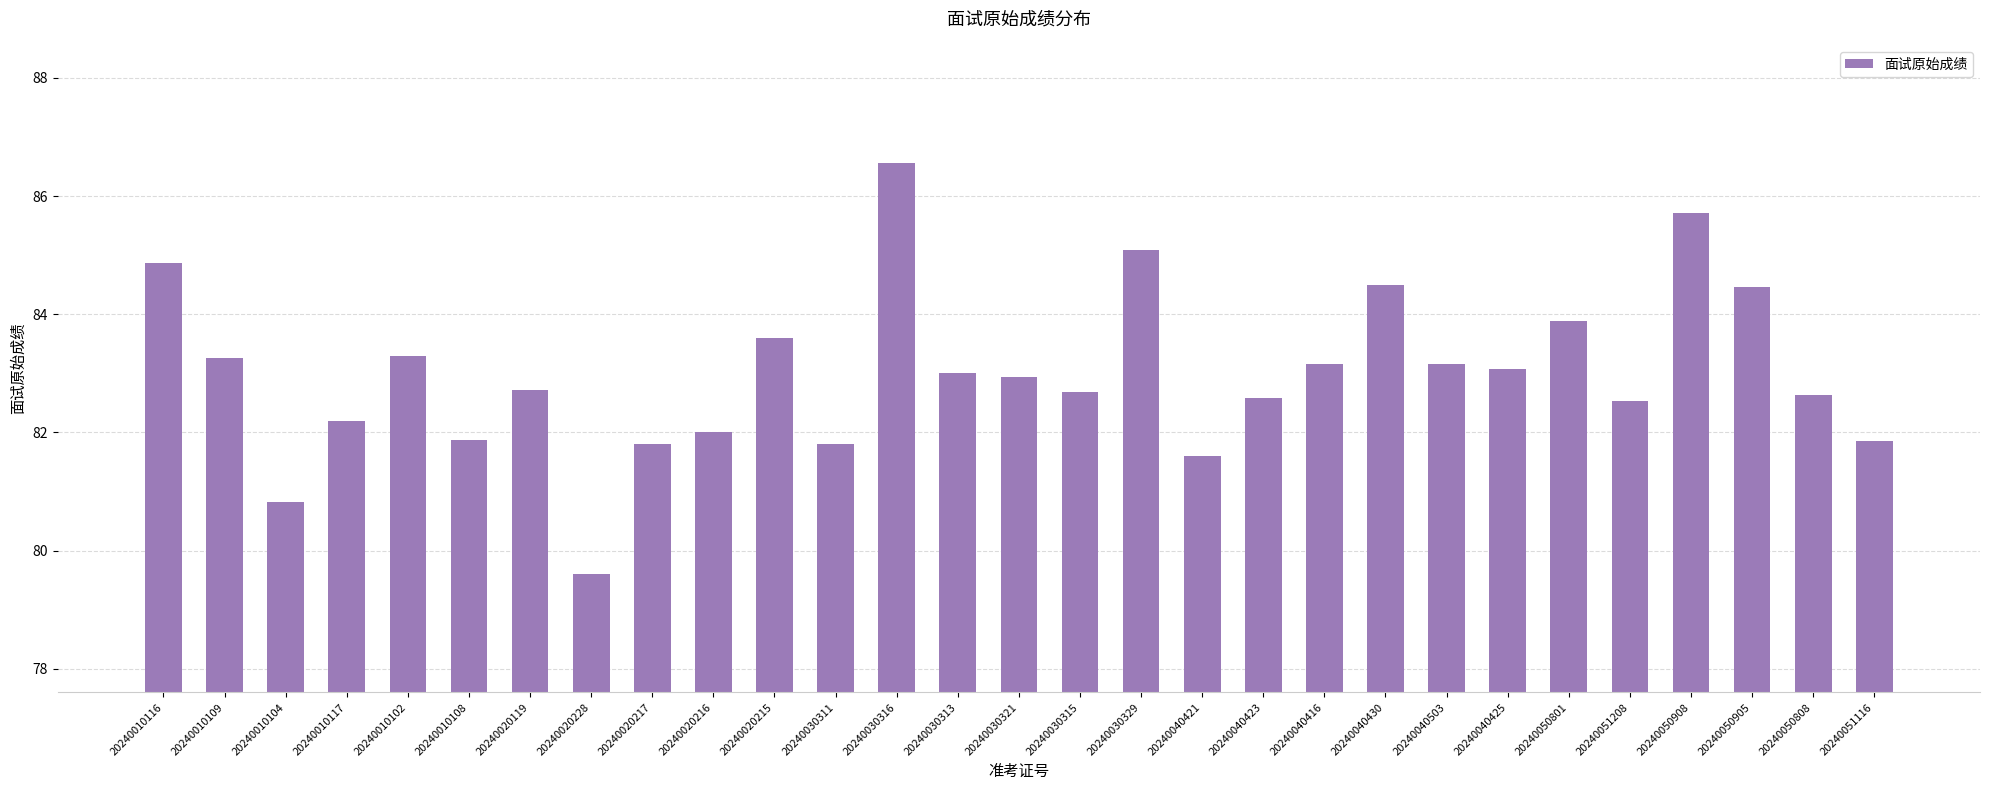

What is the change in value from 20240040423 to 20240050808?

+0.1